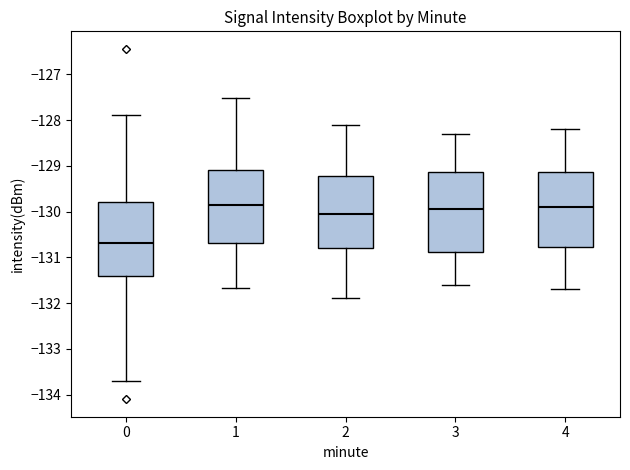

Where is the lower edge of the box at x = 4 on the y-axis? The values are not printed on the chart, so give them approximately, as read against the axis.

-130.8